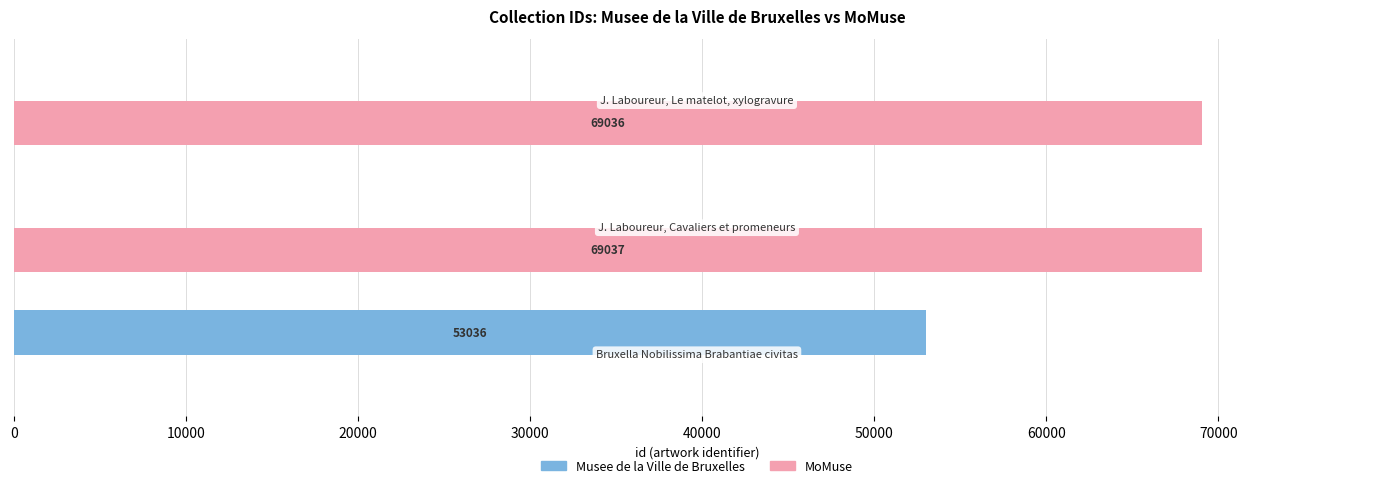

Which series has the largest total across all categories?

MoMuse